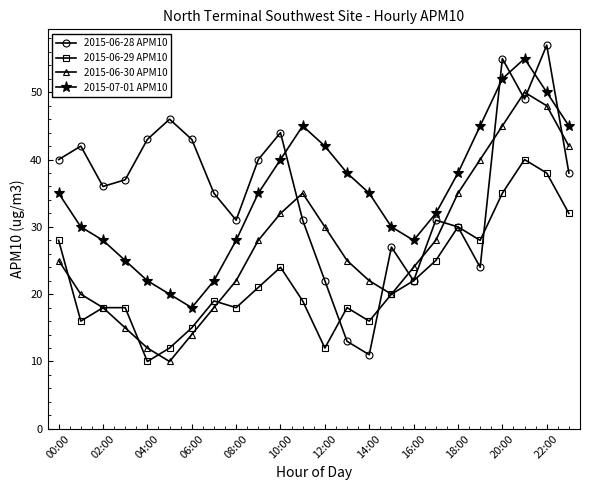

Does the chart have visible grid lines?

No